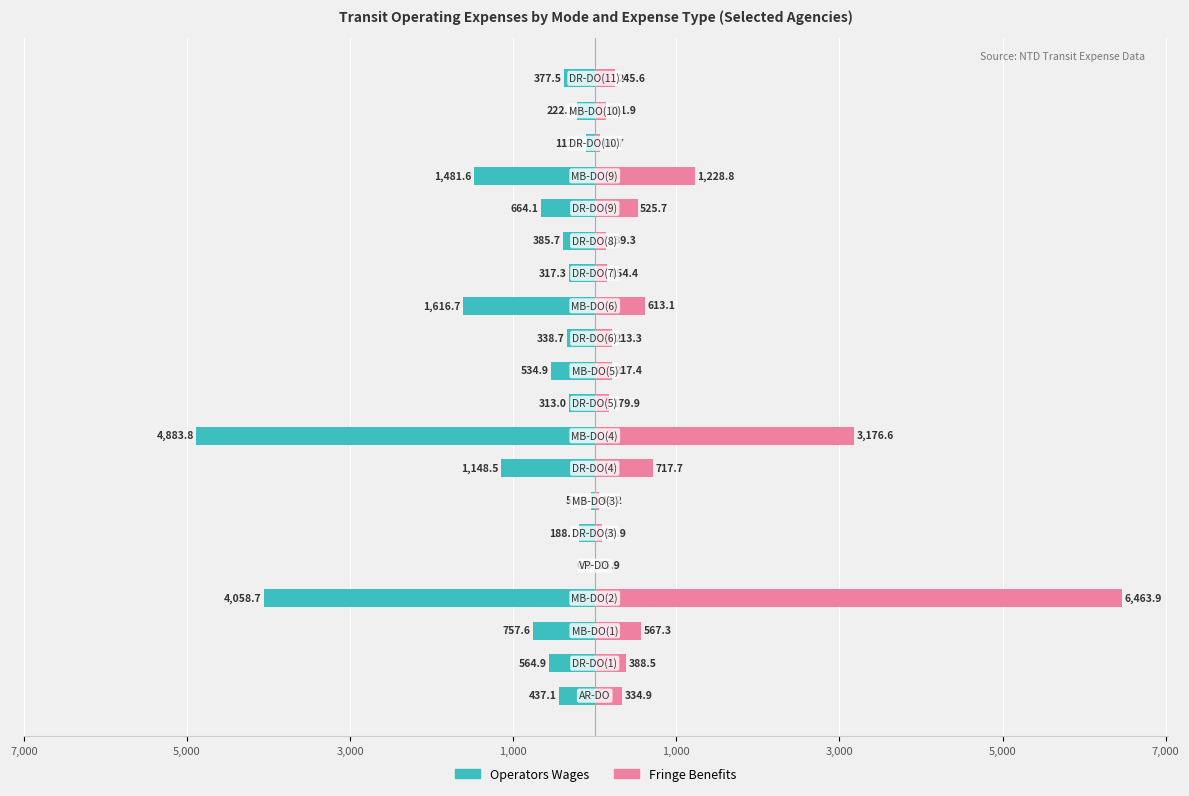

List the series in order of their peak value, lowest first.

Operators Wages, Fringe Benefits